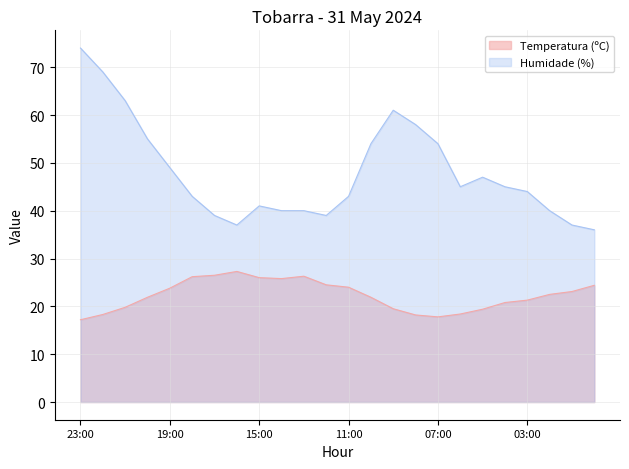

List the series in order of their peak value, lowest first.

Temperatura (ºC), Humidade (%)